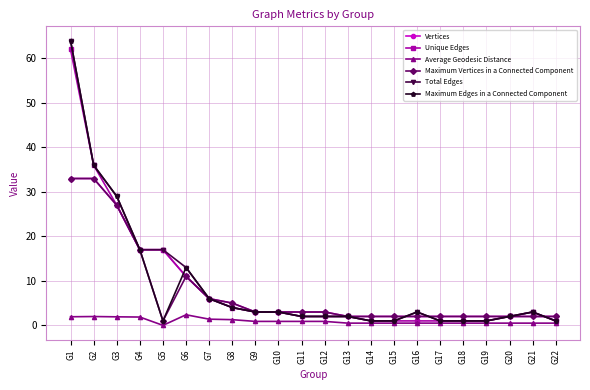

What is the value of the Maximum Edges in a Connected Component point at the 6th from the left?

13.0